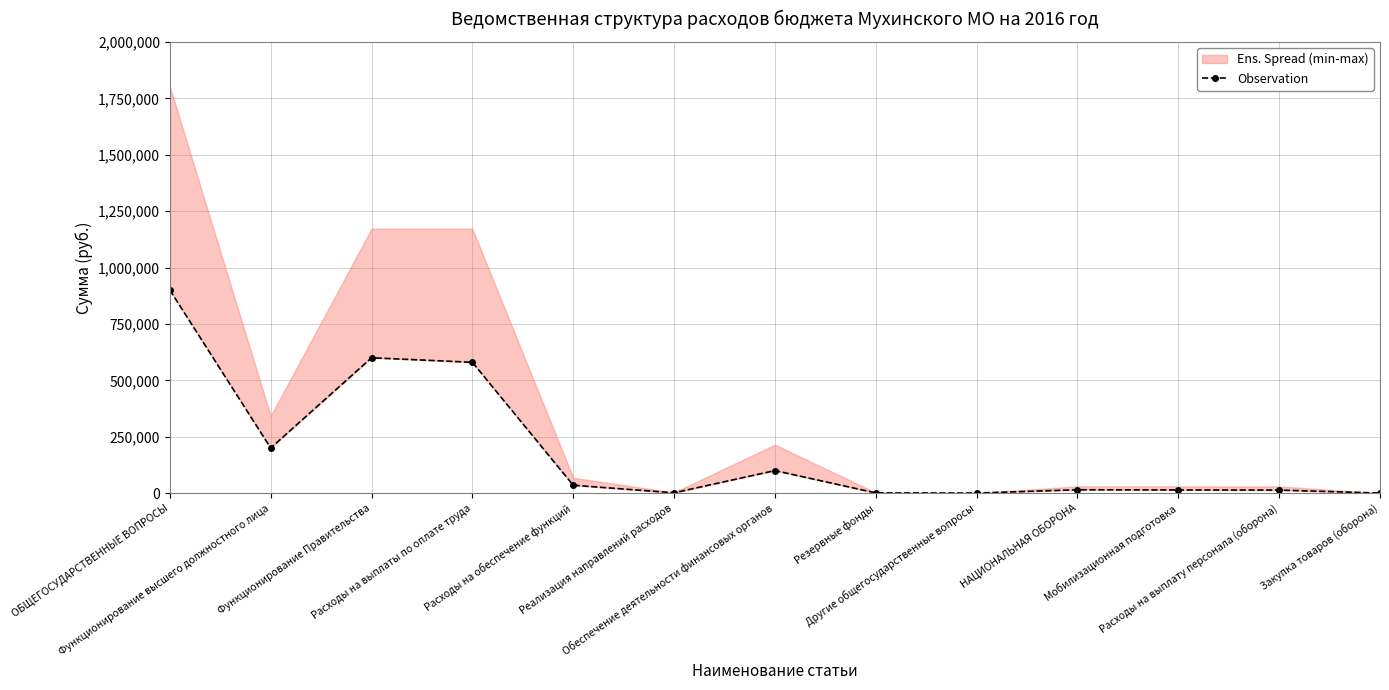

Where is the first local minimum?

Функционирование высшего должностного лица